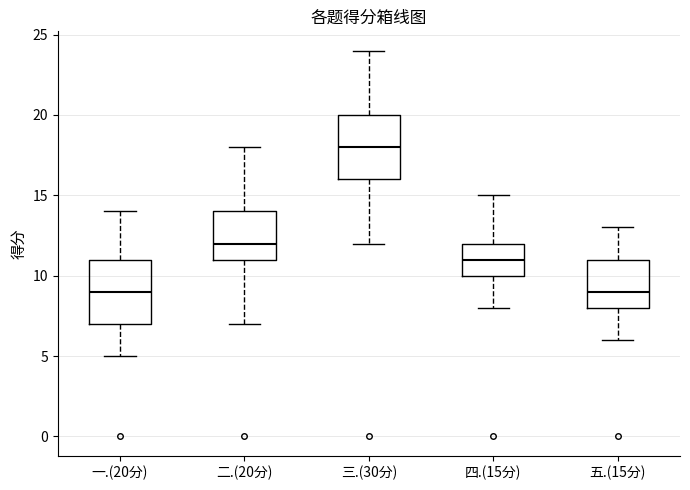

Reading left to right, transcribe this box plot: for each box, give where its median line is, the range the box spans, and where its two whiskers end, as read against the y-axis. The values are not printed on the chart, so give them approximately, as read against the axis.

一.(20分): median 9, box 7 to 11, whiskers 5 to 14
二.(20分): median 12, box 11 to 14, whiskers 7 to 18
三.(30分): median 18, box 16 to 20, whiskers 12 to 24
四.(15分): median 11, box 10 to 12, whiskers 8 to 15
五.(15分): median 9, box 8 to 11, whiskers 6 to 13